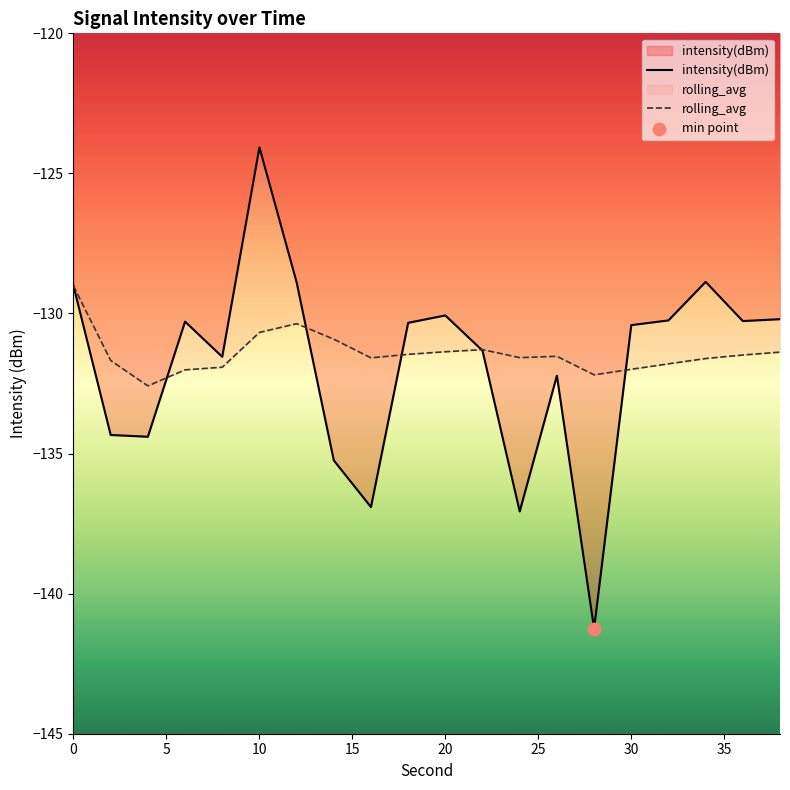

What is the total value across all series at 36?

-261.8